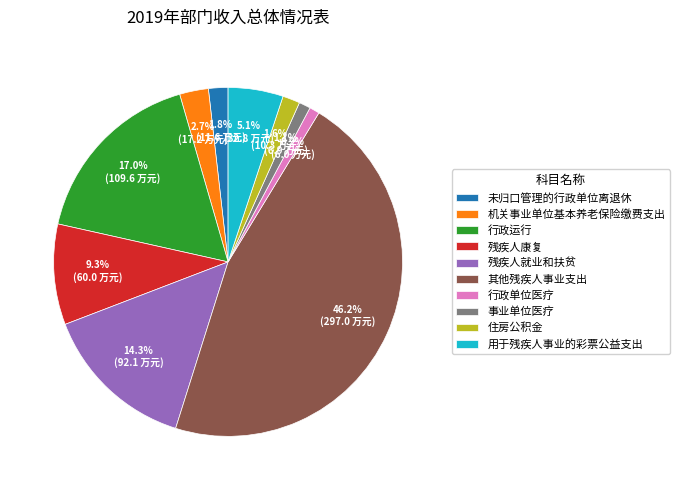

To the nearest percent, what portion does 用于残疾人事业的彩票公益支出 represent?

5%